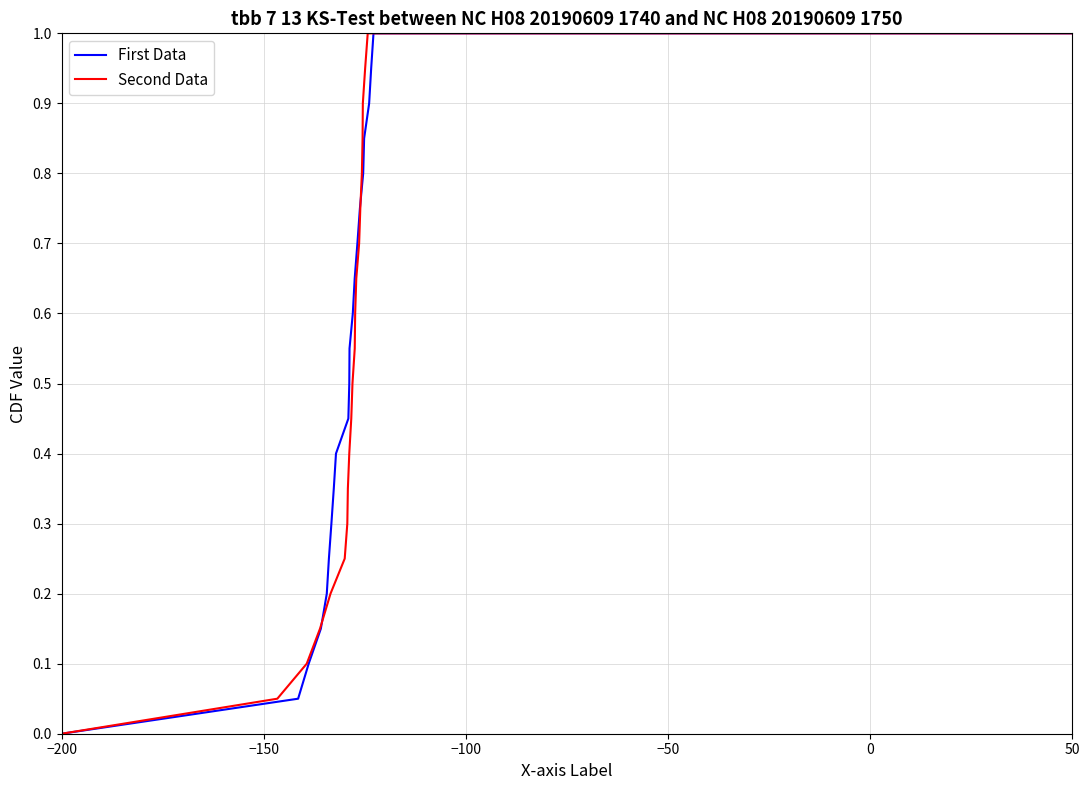

The value of First Data at −200 is 0.0. True or false?

True